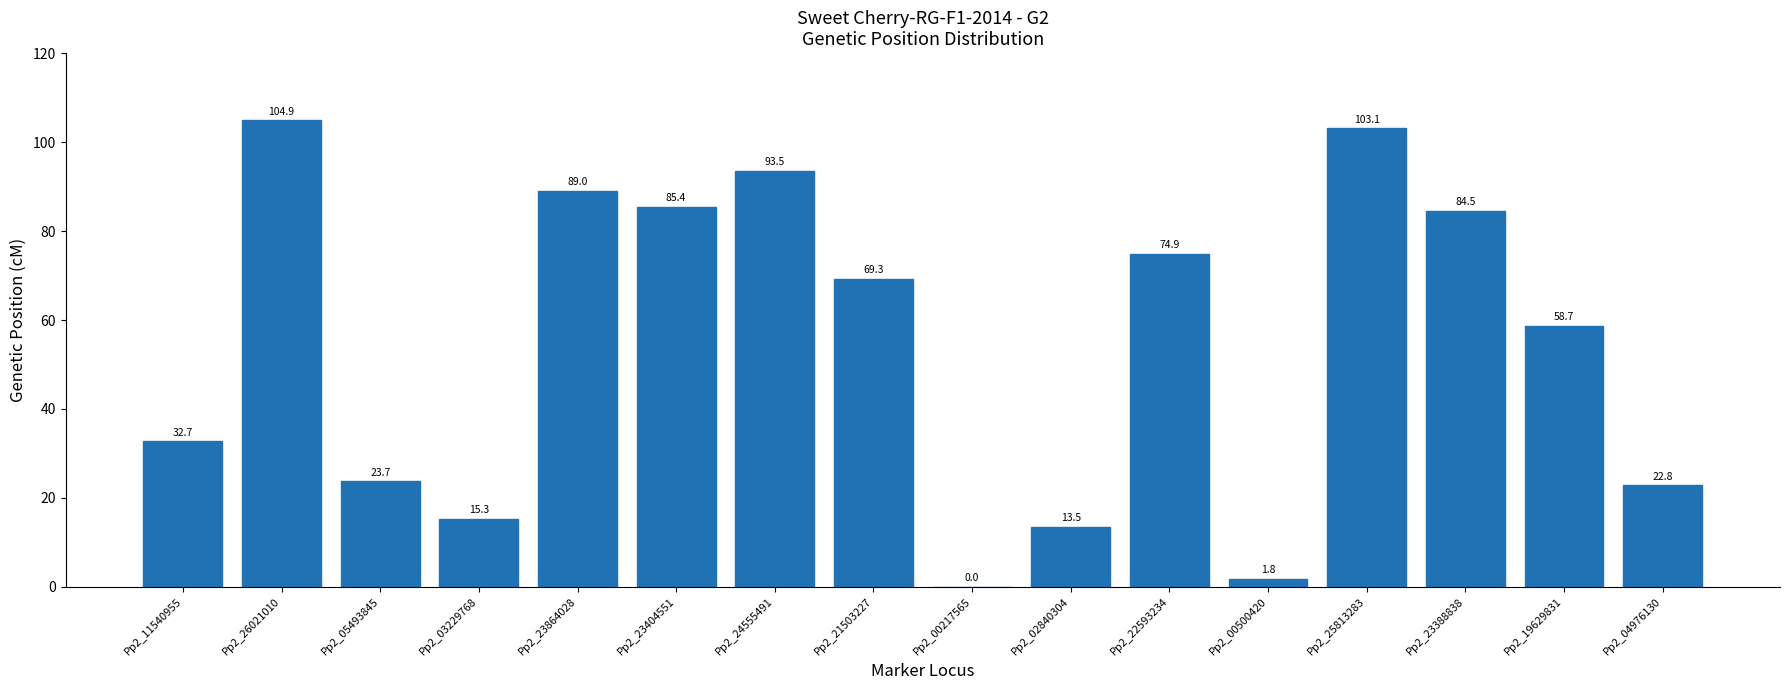

What is the change in value from Pp2_11540955 to Pp2_00500420?

-30.9